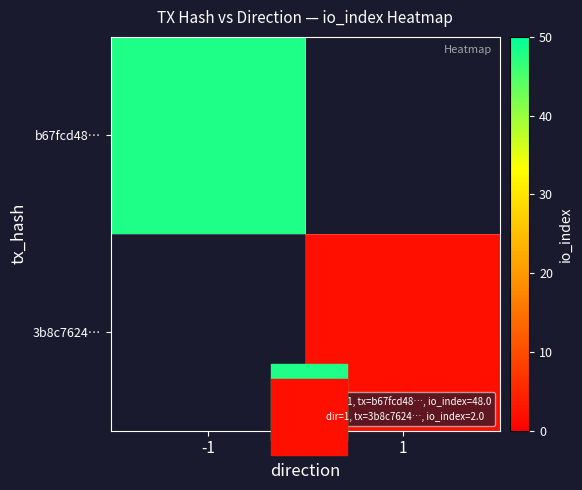

How many series are shown in this chart?

2